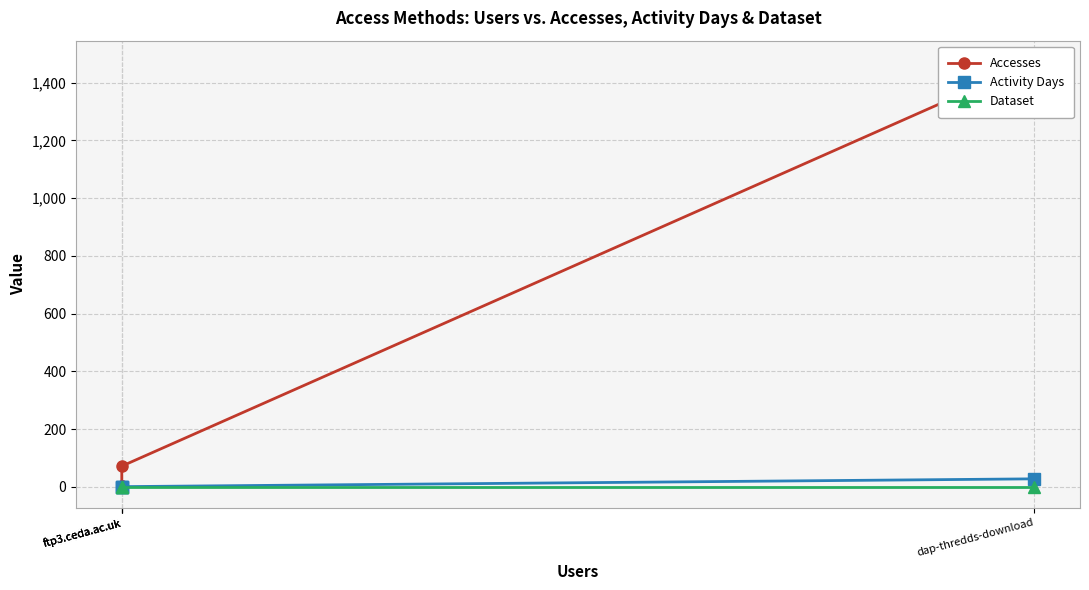

True or false: Dataset has more than 0 points higher than both neighbors.

False